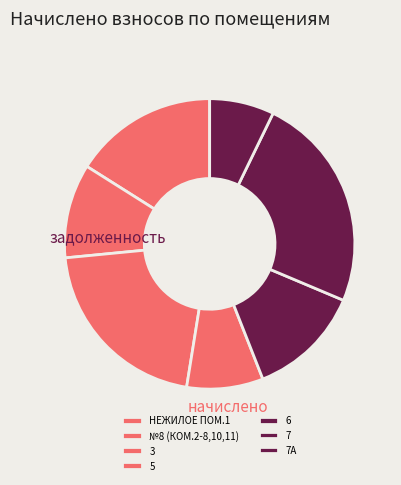

Which slice is the largest?

7